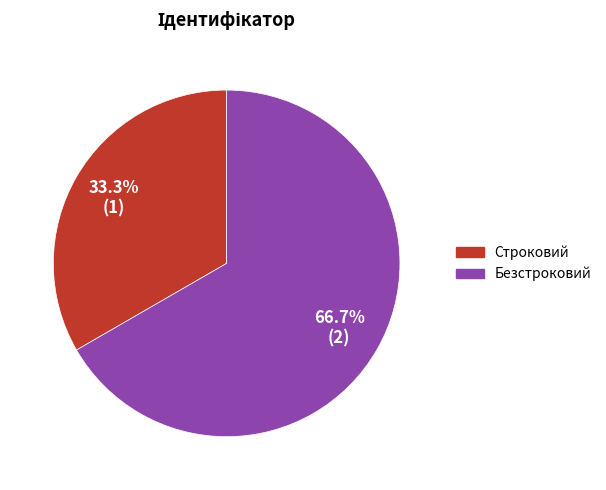

Count the number of slices in the pie.

2